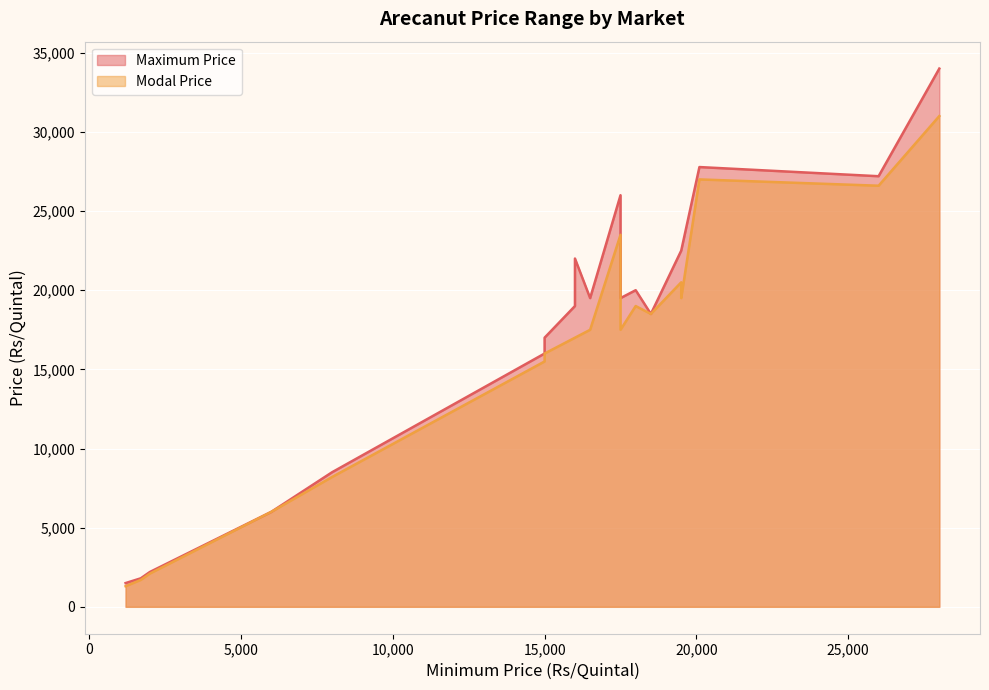

What are all the series names shown in the legend?

Maximum Price, Modal Price